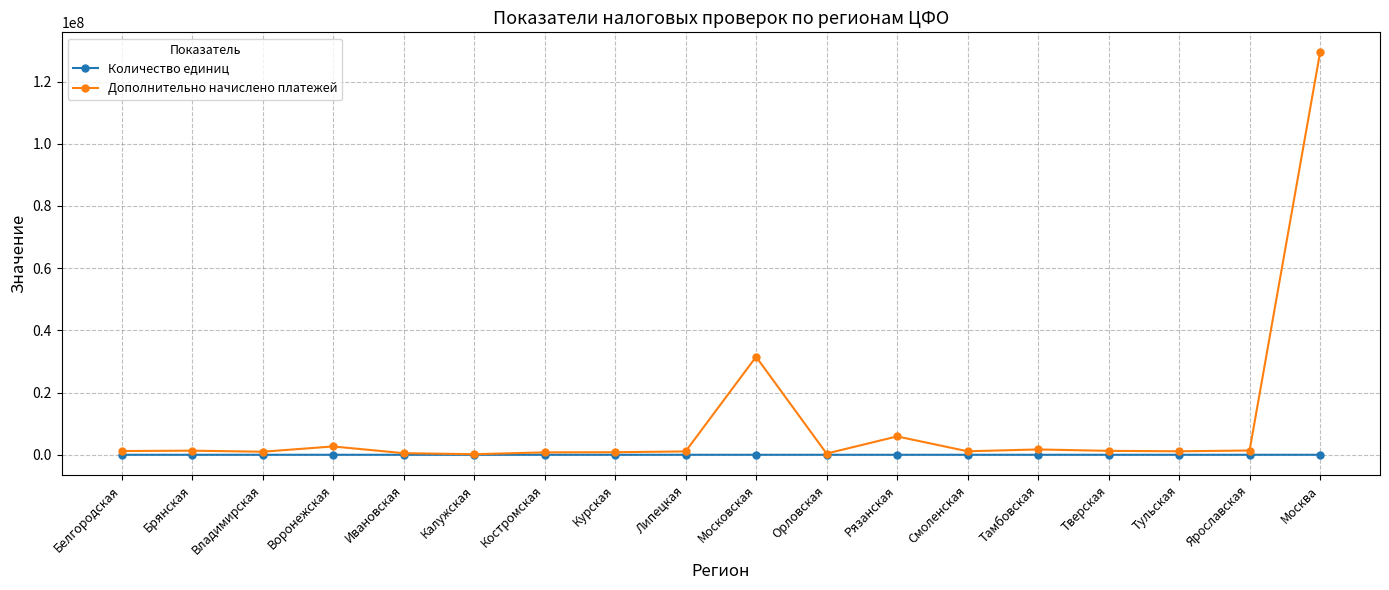

What is the label of the 13th point from the left?

Смоленская